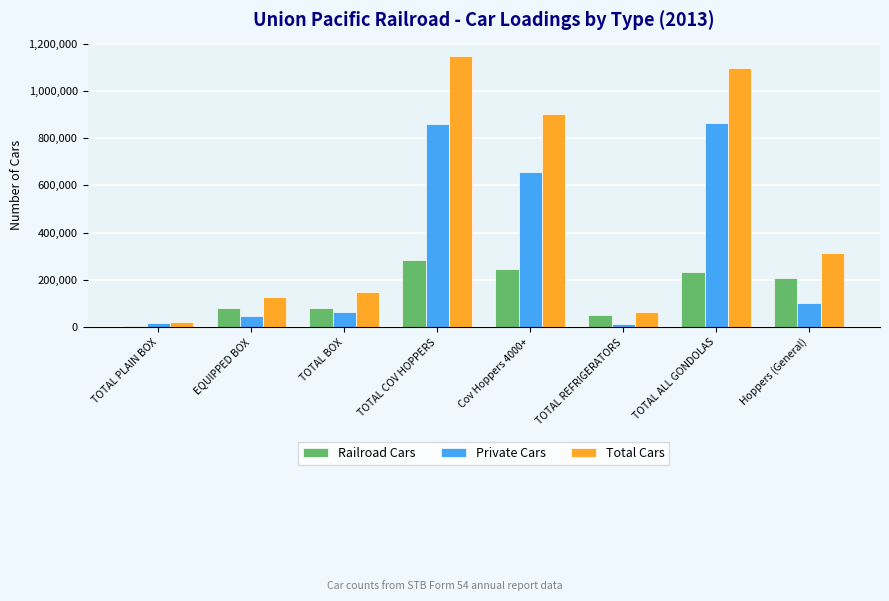

Is the value of Private Cars at EQUIPPED BOX greater than the value of Total Cars at TOTAL ALL GONDOLAS?

No